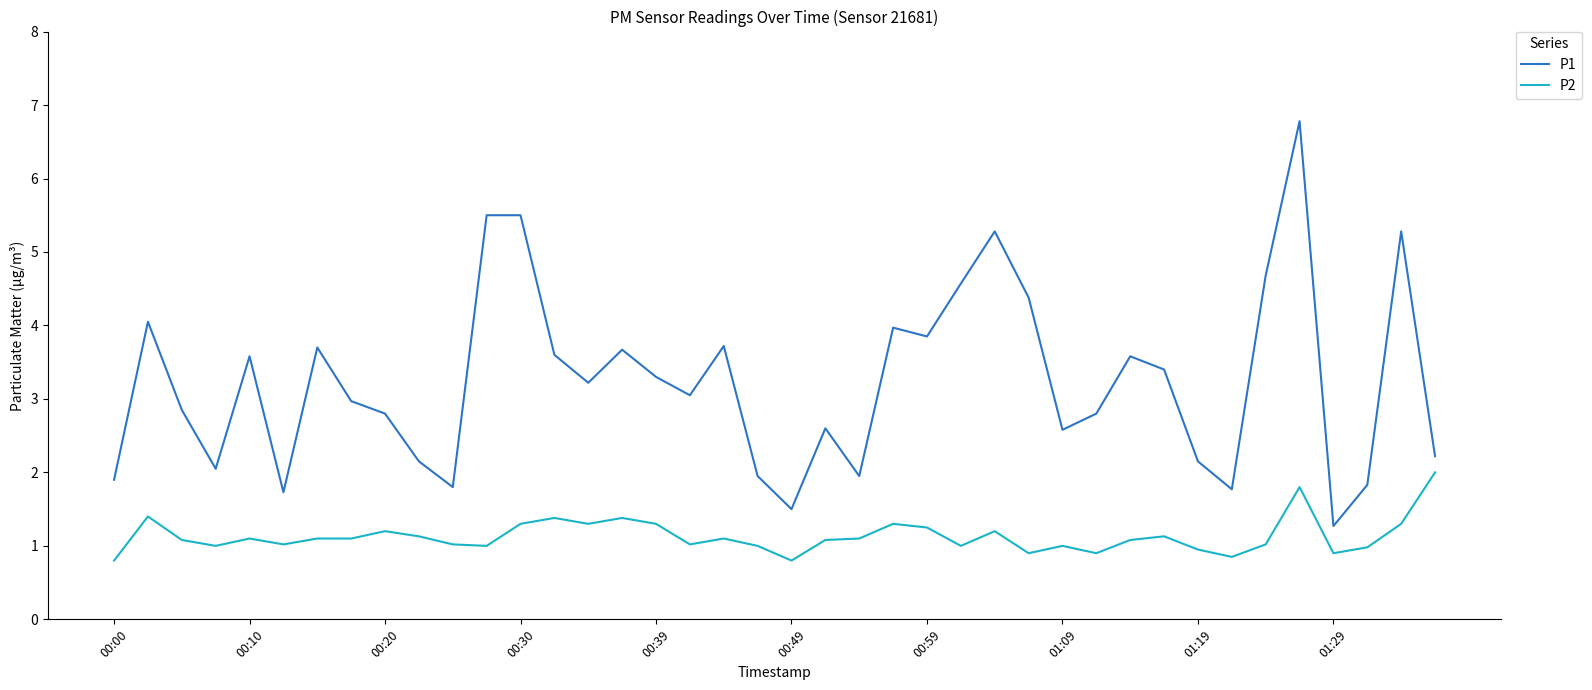

What is the minimum value shown in the chart?

0.8